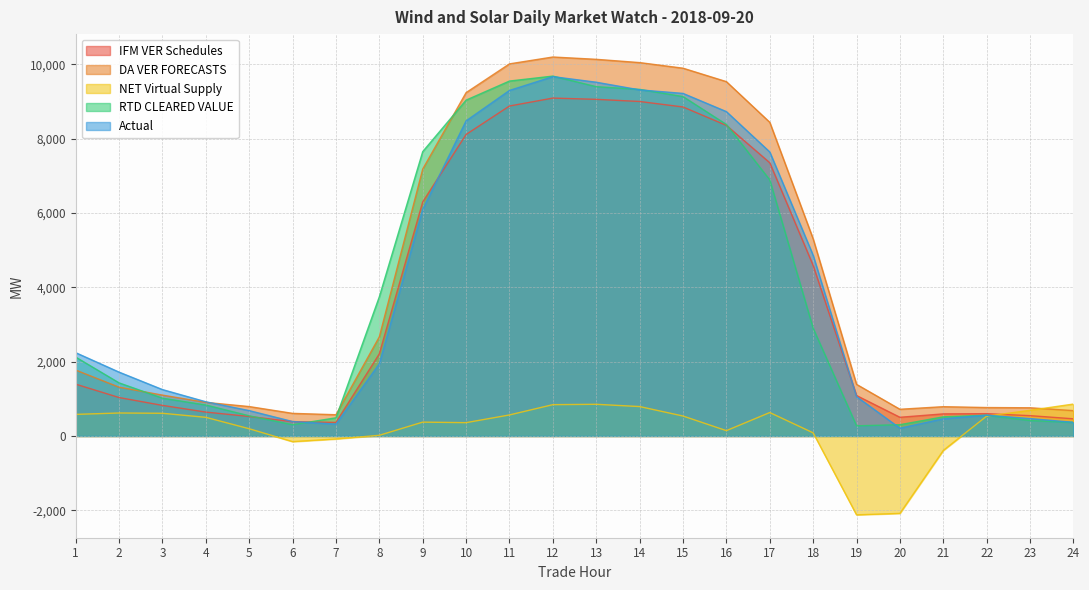

True or false: NET Virtual Supply and IFM VER Schedules intersect in this chart.

True